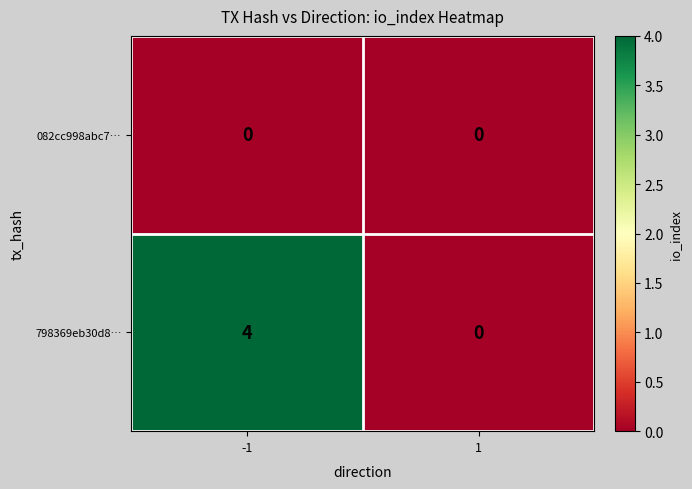

Between -1 and 1, which series saw the biggest shift?

798369eb30d8…